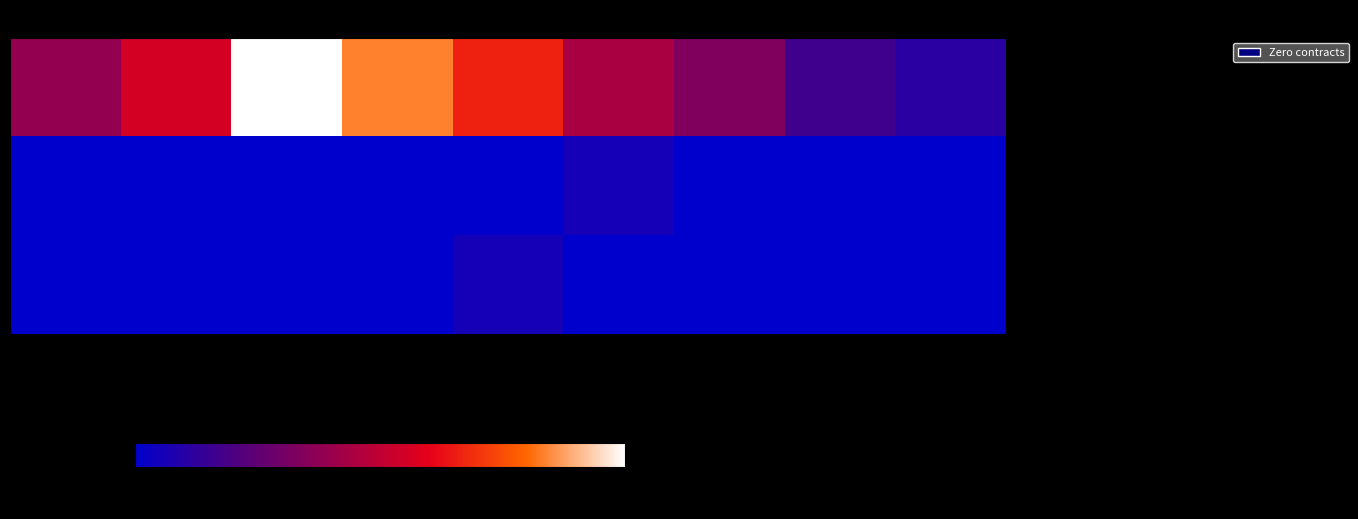

Rank the series by their maximum value, from lowest to highest.

Licitacion publica, Invitacion a cuando menos tres, Adjudicacion Directa